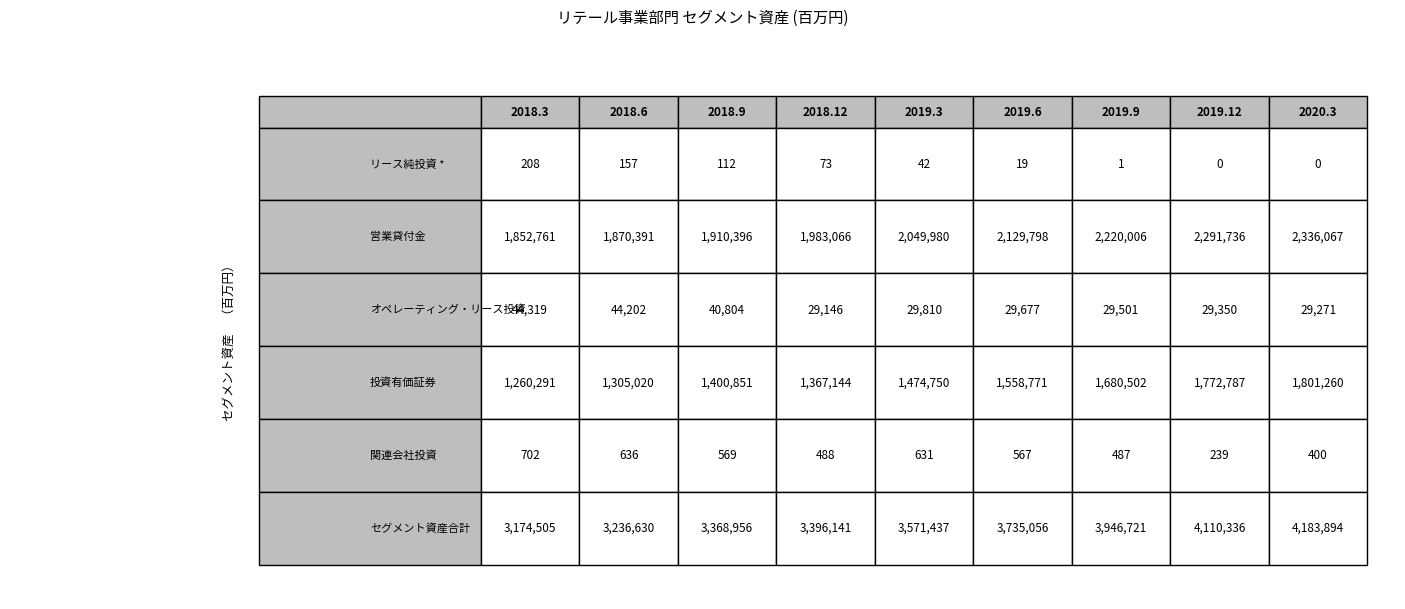

Reading right to left, extract all data points from this chart.

リース純投資 *: 0	0	1	19	42	73	112	157	208
営業貸付金: 2336067	2291736	2220006	2129798	2049980	1983066	1910396	1870391	1852761
オペレーティング・リース投資: 29271	29350	29501	29677	29810	29146	40804	44202	44319
投資有価証券: 1801260	1772787	1680502	1558771	1474750	1367144	1400851	1305020	1260291
関連会社投資: 400	239	487	567	631	488	569	636	702
セグメント資産合計: 4183894	4110336	3946721	3735056	3571437	3396141	3368956	3236630	3174505